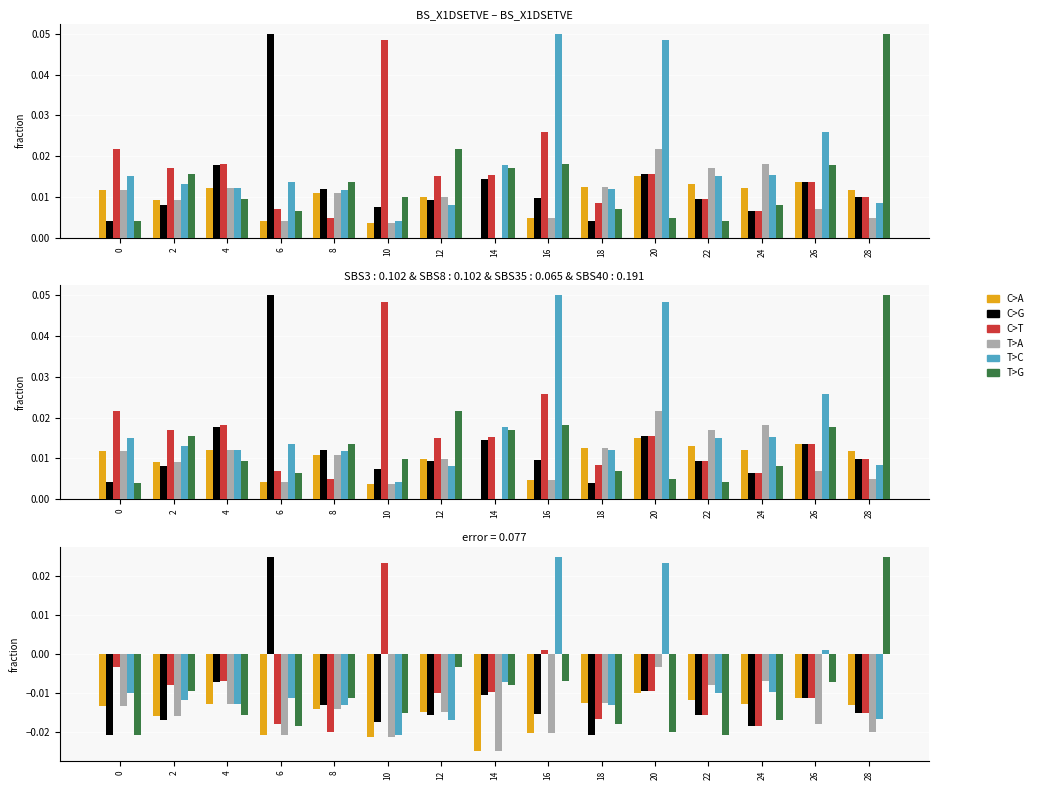

At which label does C>T reach its peak?

10